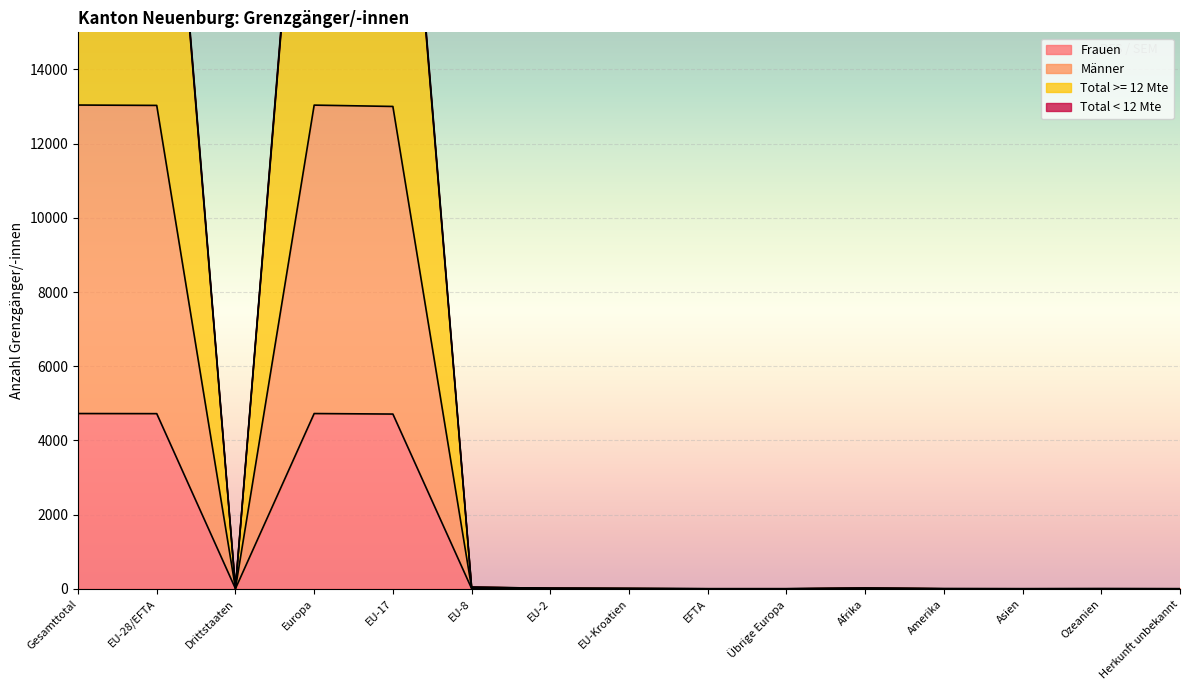

Which has a higher value, EU-17 or Afrika?

EU-17